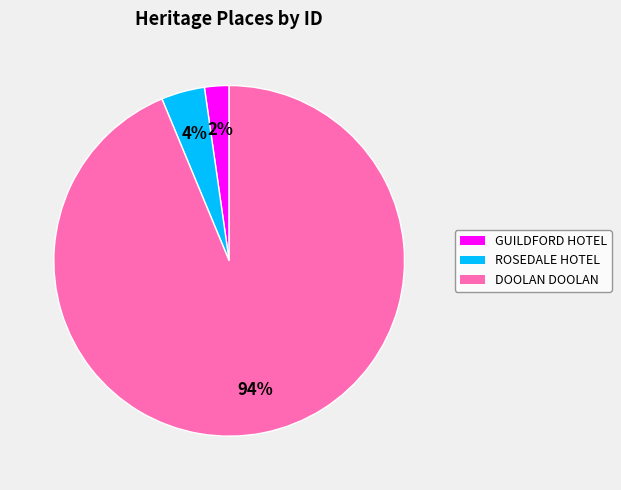

Is there any slice that represents more than half of the pie?

Yes